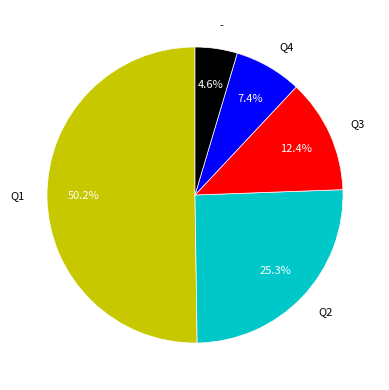

Which has a higher value, Q1 or -?

Q1